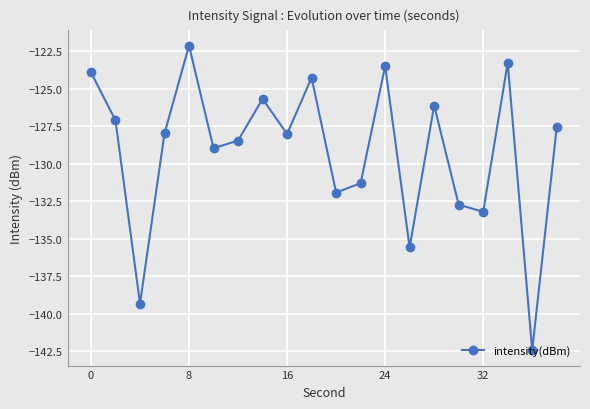

What is the smallest value displayed?

-142.4